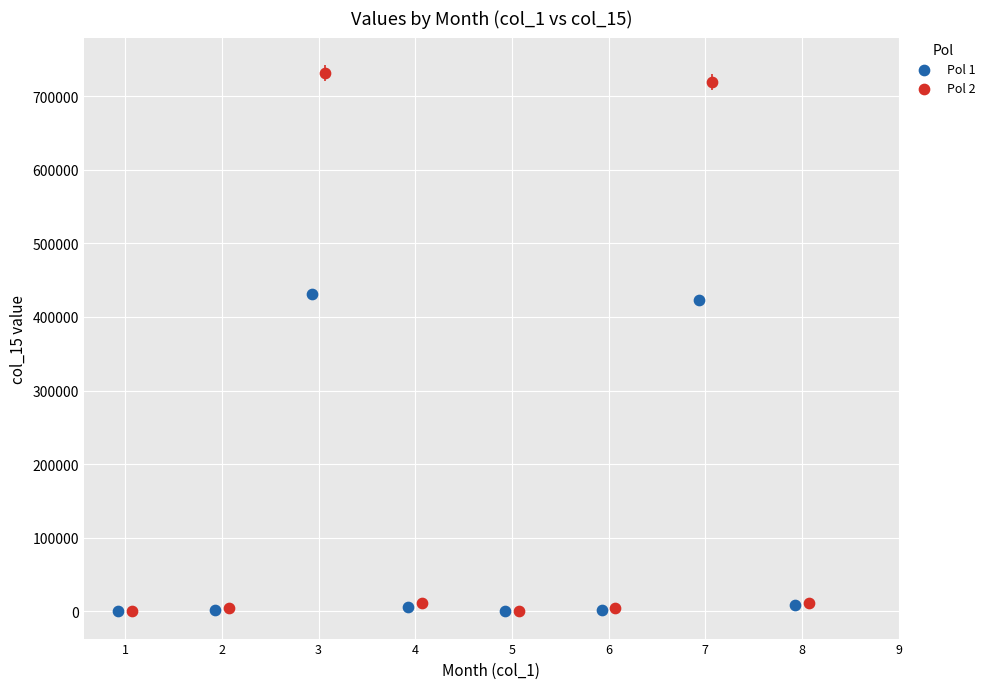

Which series has the largest Y range (max minus min)?

Pol 2